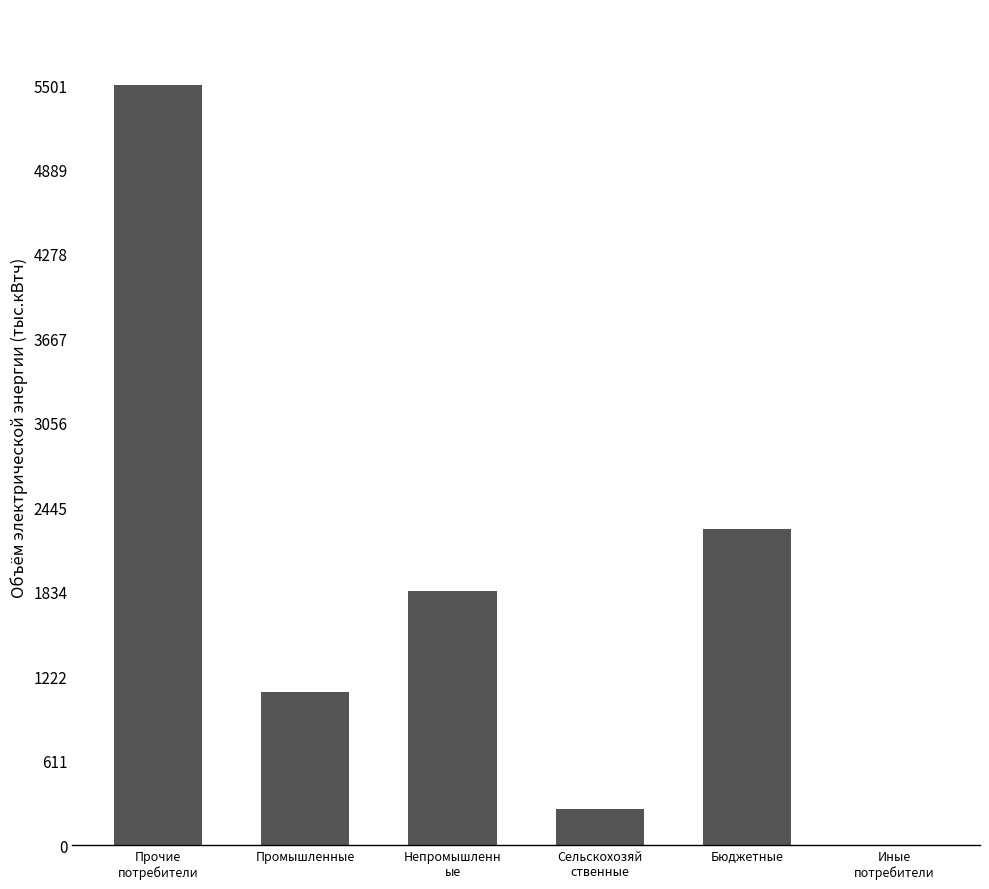

The value at Бюджетные is 3720.2. True or false?

False